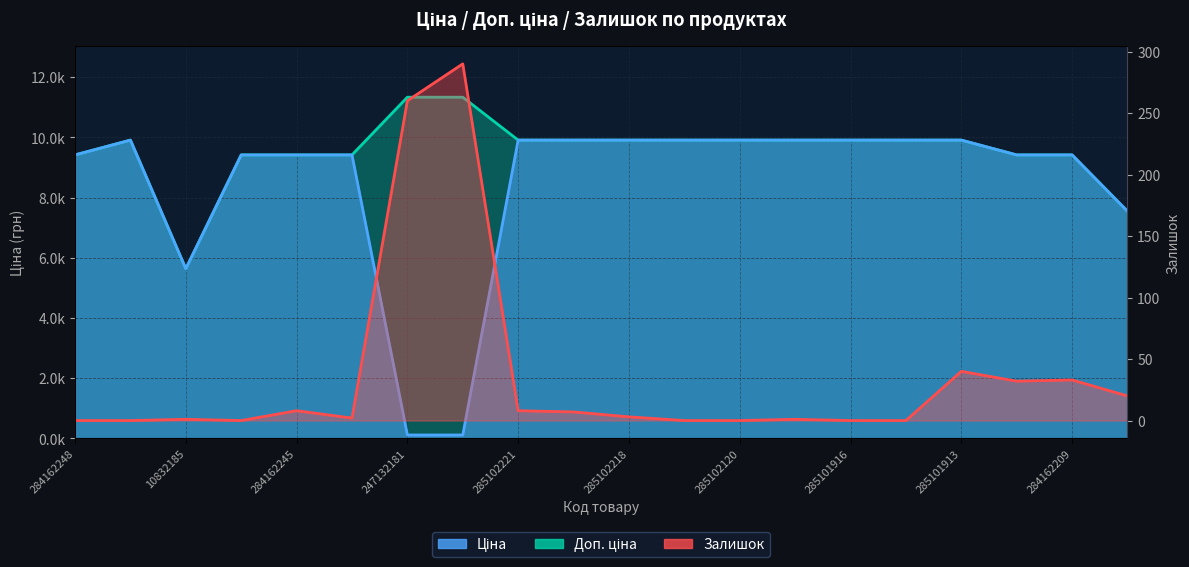

What is the maximum value shown in the chart?

11334.0